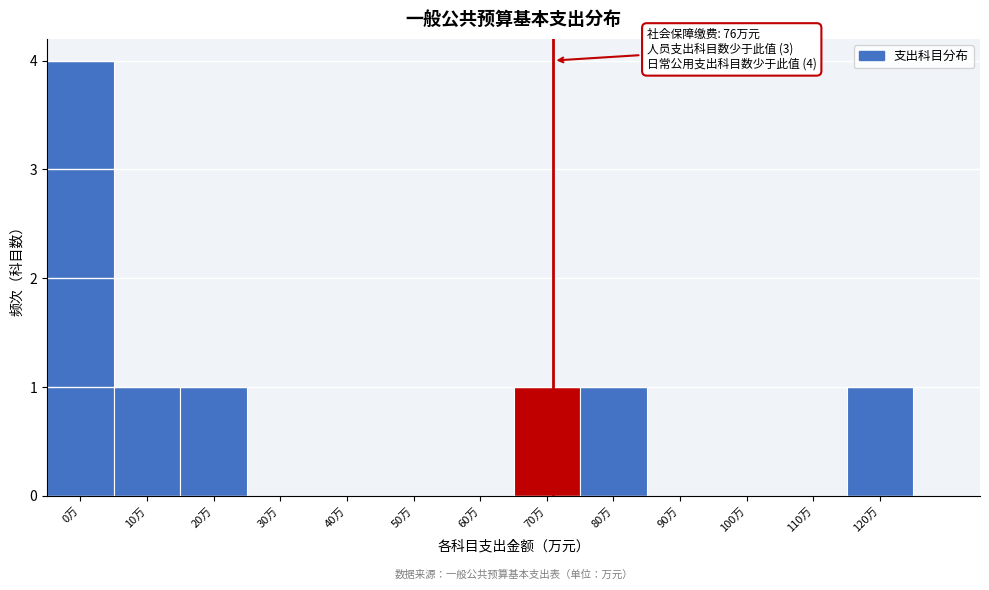

Reading left to right, transcribe all the data shown in this chart.

0万=4	10万=1	20万=1	30万=0	40万=0	50万=0	60万=0	70万=1	80万=1	90万=0	100万=0	110万=0	120万=1